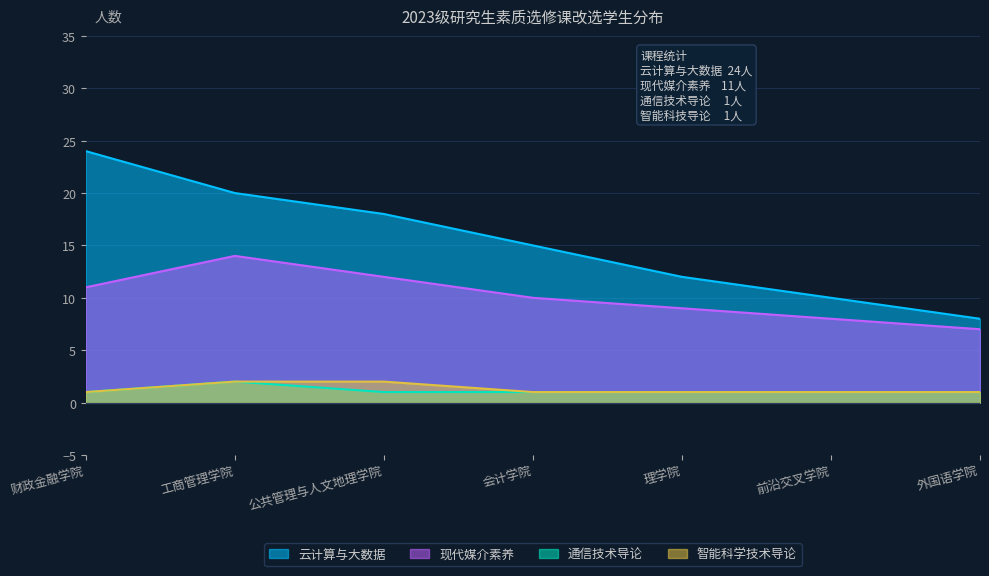

Does the chart display data point markers on the line(s)?

No